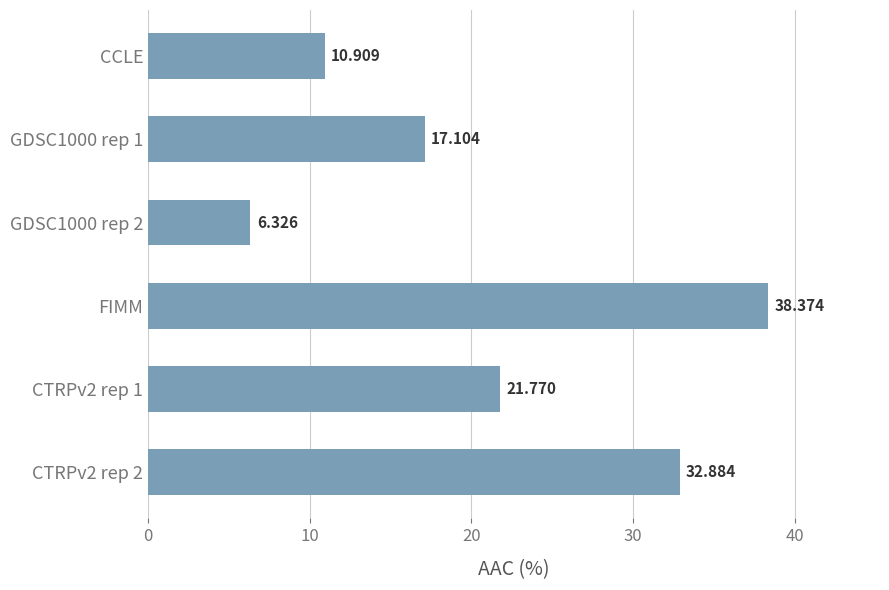

Which category has the highest value across all series?

FIMM